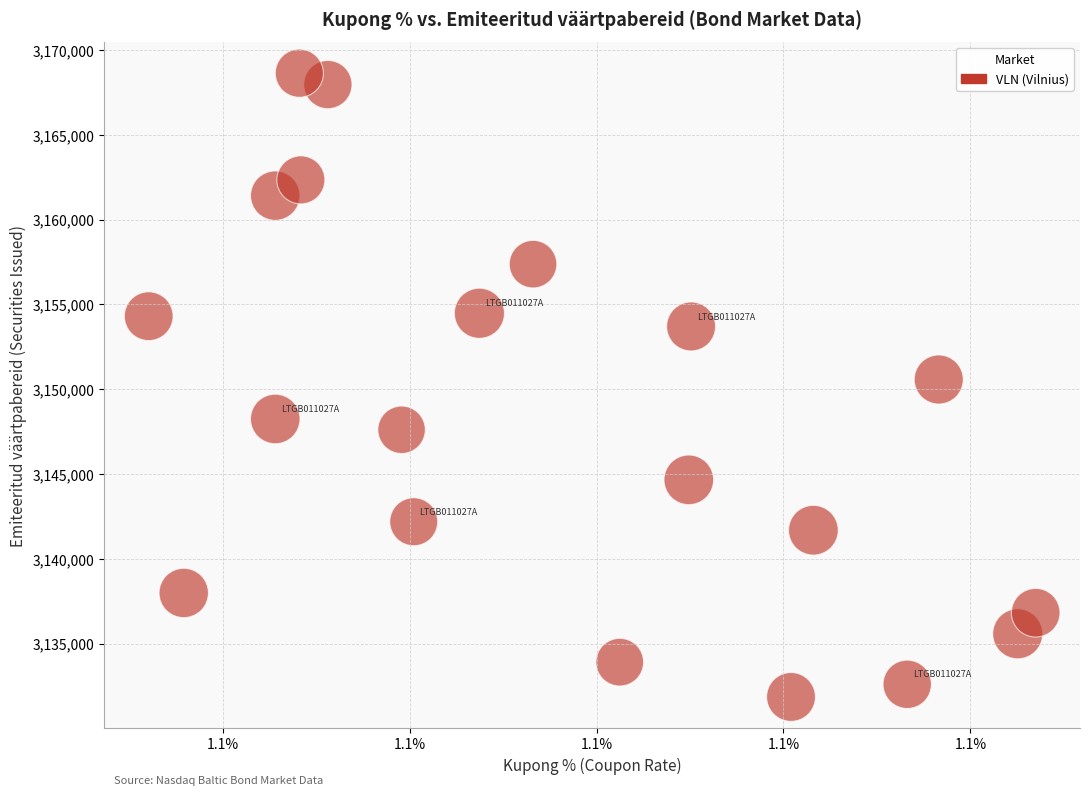

What is the range of Y values (max minus min)?

36767.3